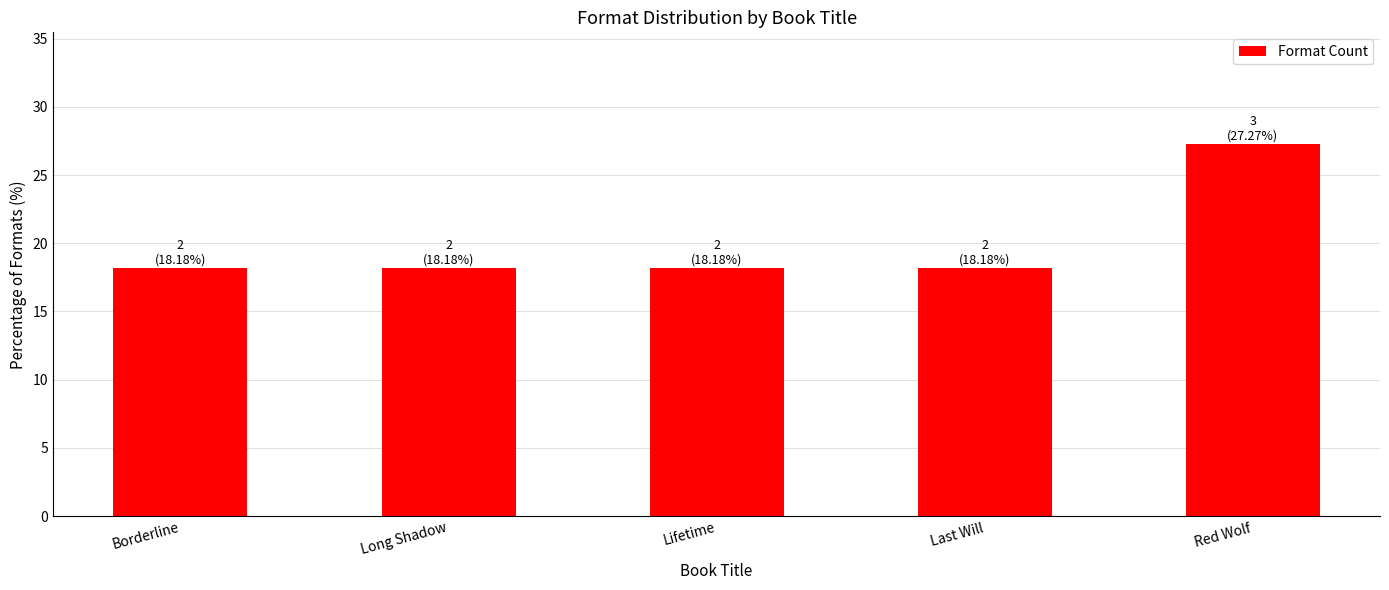

Which label corresponds to the largest value in the chart?

Red Wolf